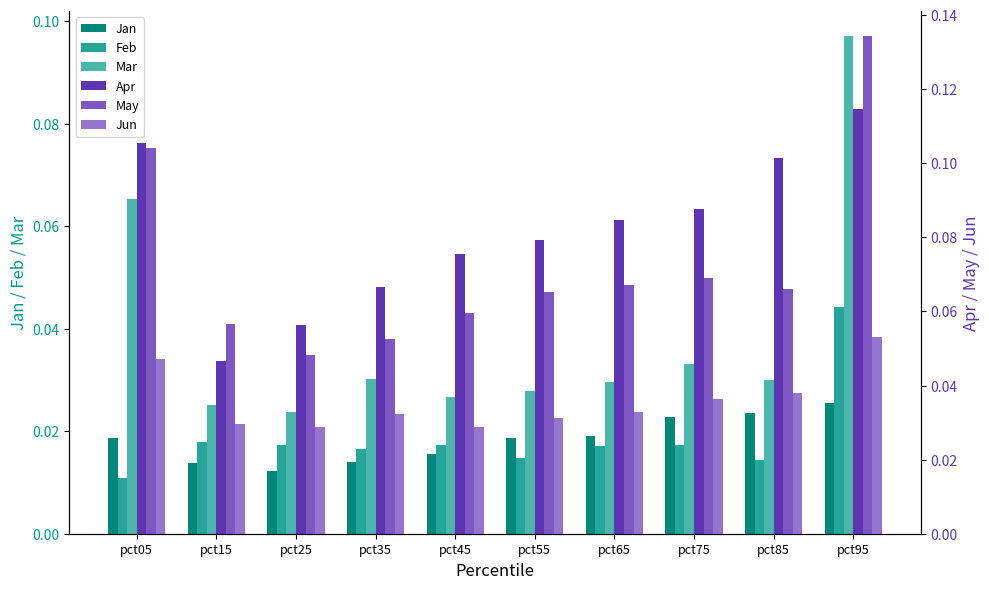

The value of Feb at pct45 is 0.0. True or false?

True